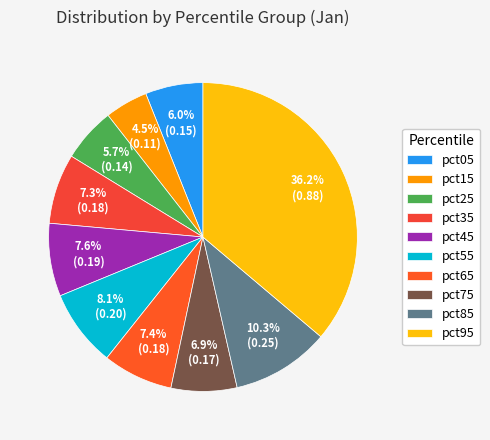

How many segments does this pie chart have?

10